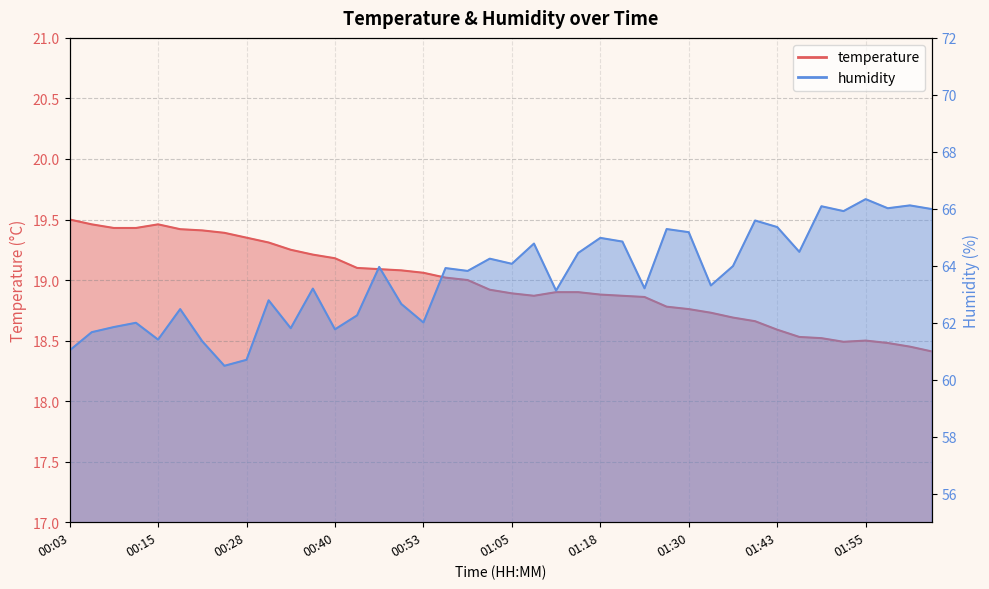

True or false: humidity has a value of 41.5 at 00:09.

False